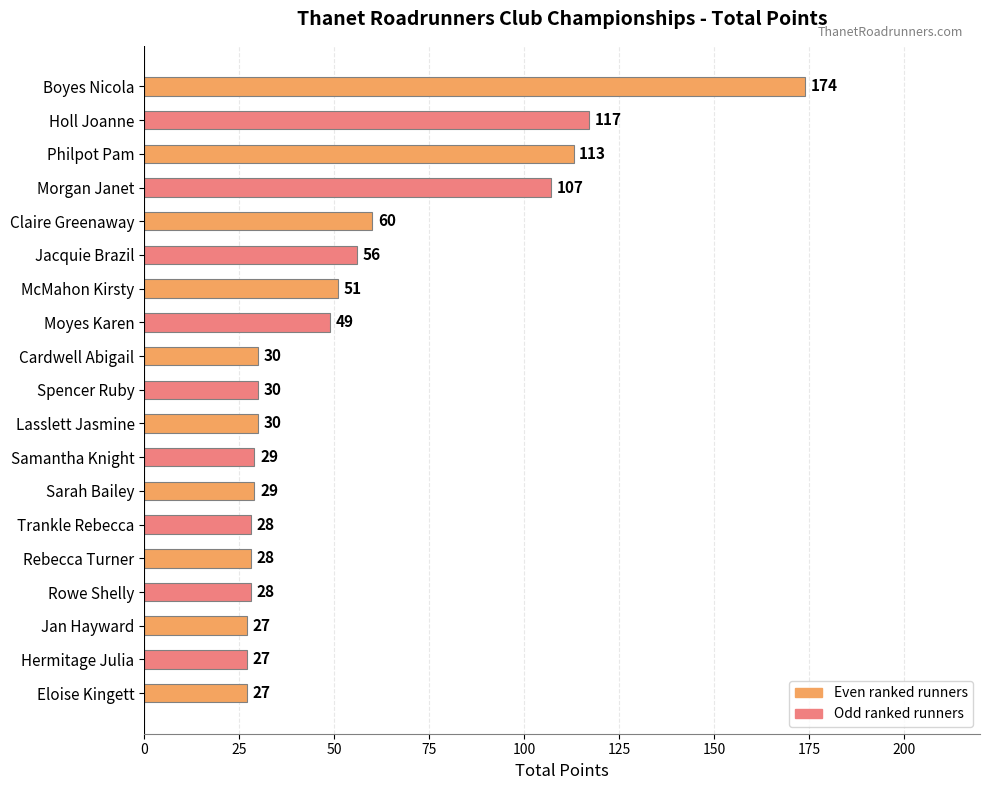

Reading bottom to top, what are all the values shown in this chart?

Eloise Kingett=27	Hermitage Julia=27	Jan Hayward=27	Rowe Shelly=28	Rebecca Turner=28	Trankle Rebecca=28	Sarah Bailey=29	Samantha Knight=29	Lasslett Jasmine=30	Spencer Ruby=30	Cardwell Abigail=30	Moyes Karen=49	McMahon Kirsty=51	Jacquie Brazil=56	Claire Greenaway=60	Morgan Janet=107	Philpot Pam=113	Holl Joanne=117	Boyes Nicola=174